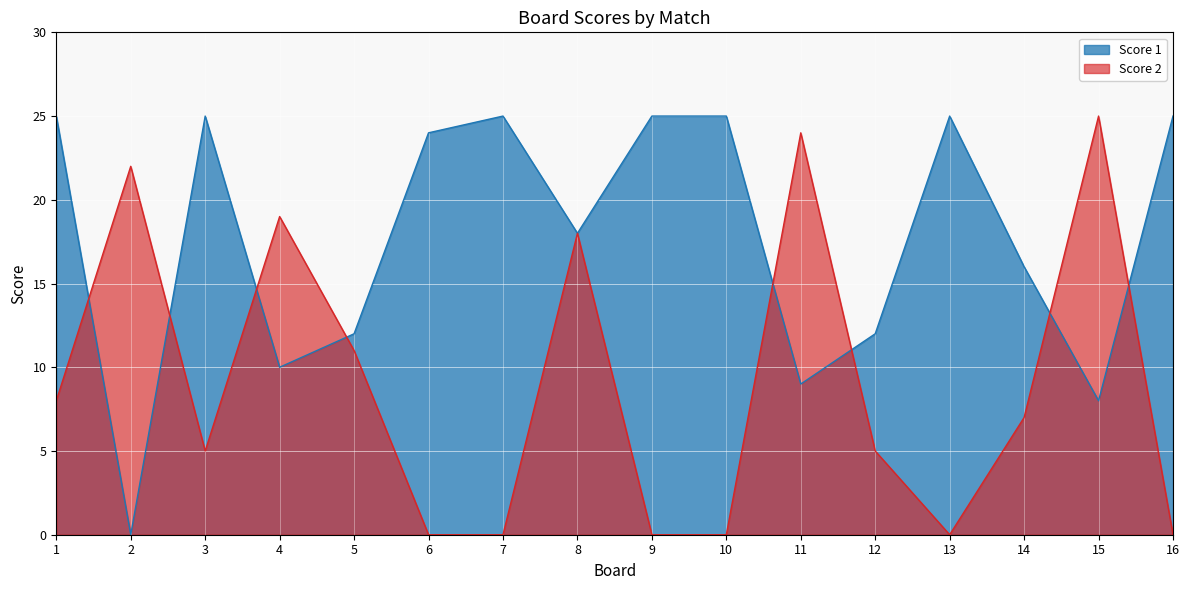

Which series has the largest range (max minus min)?

Score 1